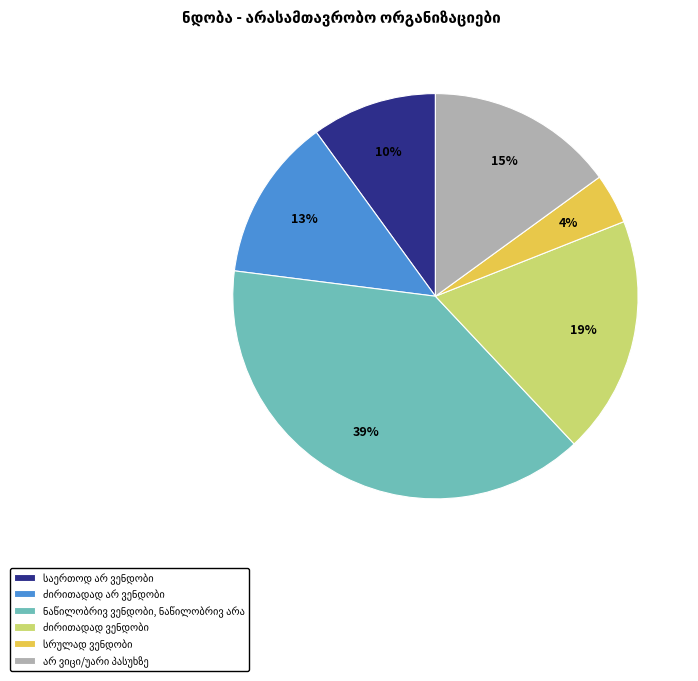

Is there a majority slice in this chart?

No